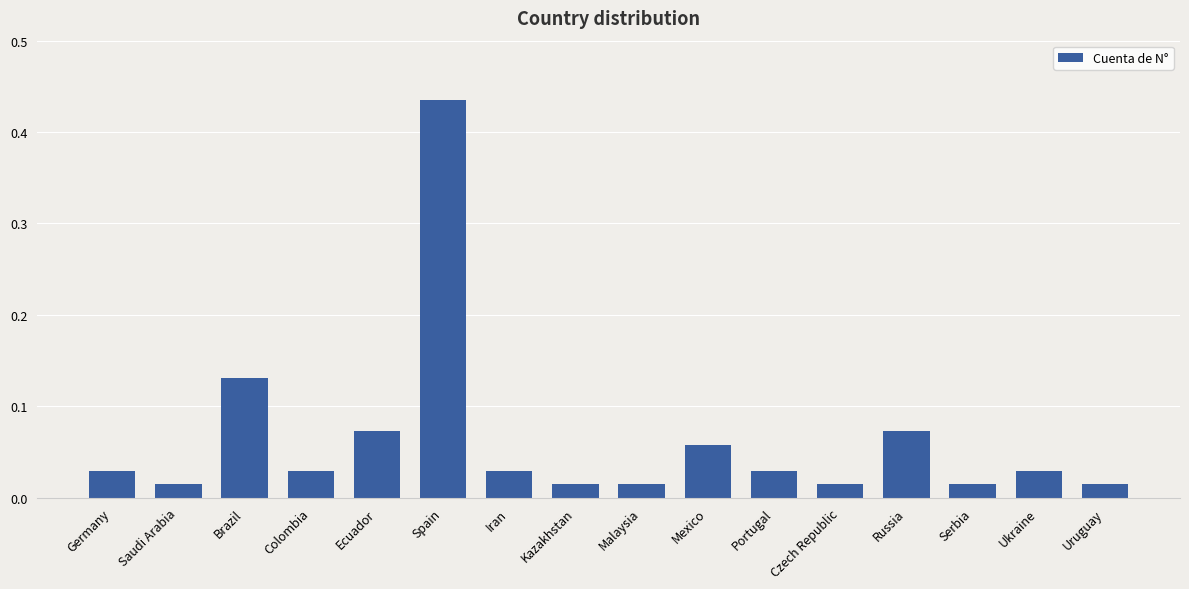

Which category has the highest value across all series?

Spain